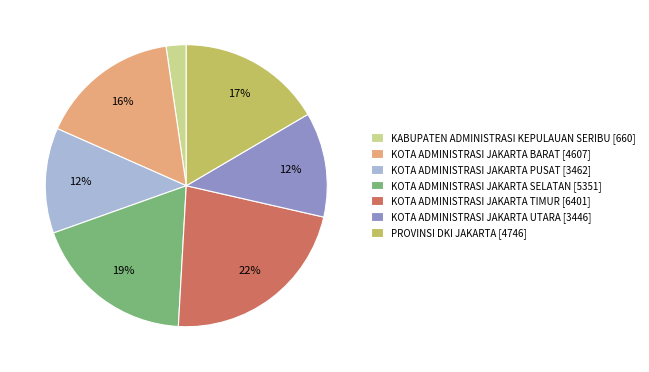

Combined, do KABUPATEN ADMINISTRASI KEPULAUAN SERIBU [660] and KOTA ADMINISTRASI JAKARTA PUSAT [3462] account for over 50%?

No